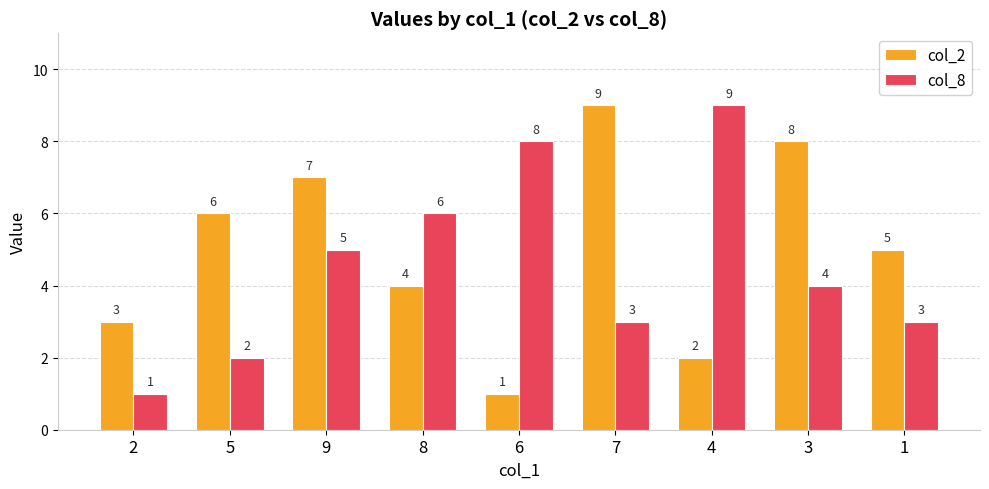

List the labels in order of col_2 value, largest first.

7, 3, 9, 5, 1, 8, 2, 4, 6